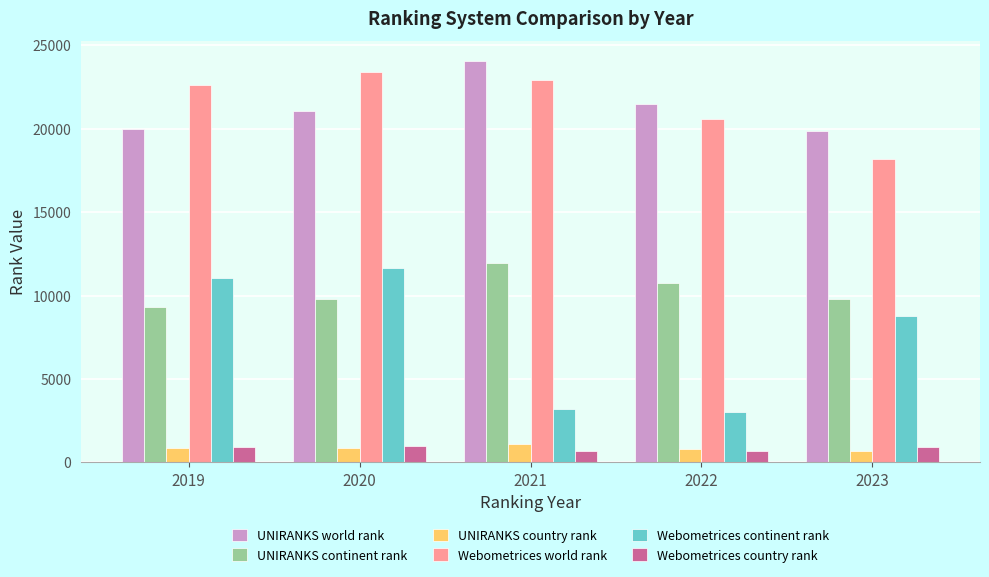

The value of Webometrices world rank at 2019 is 13428. True or false?

False